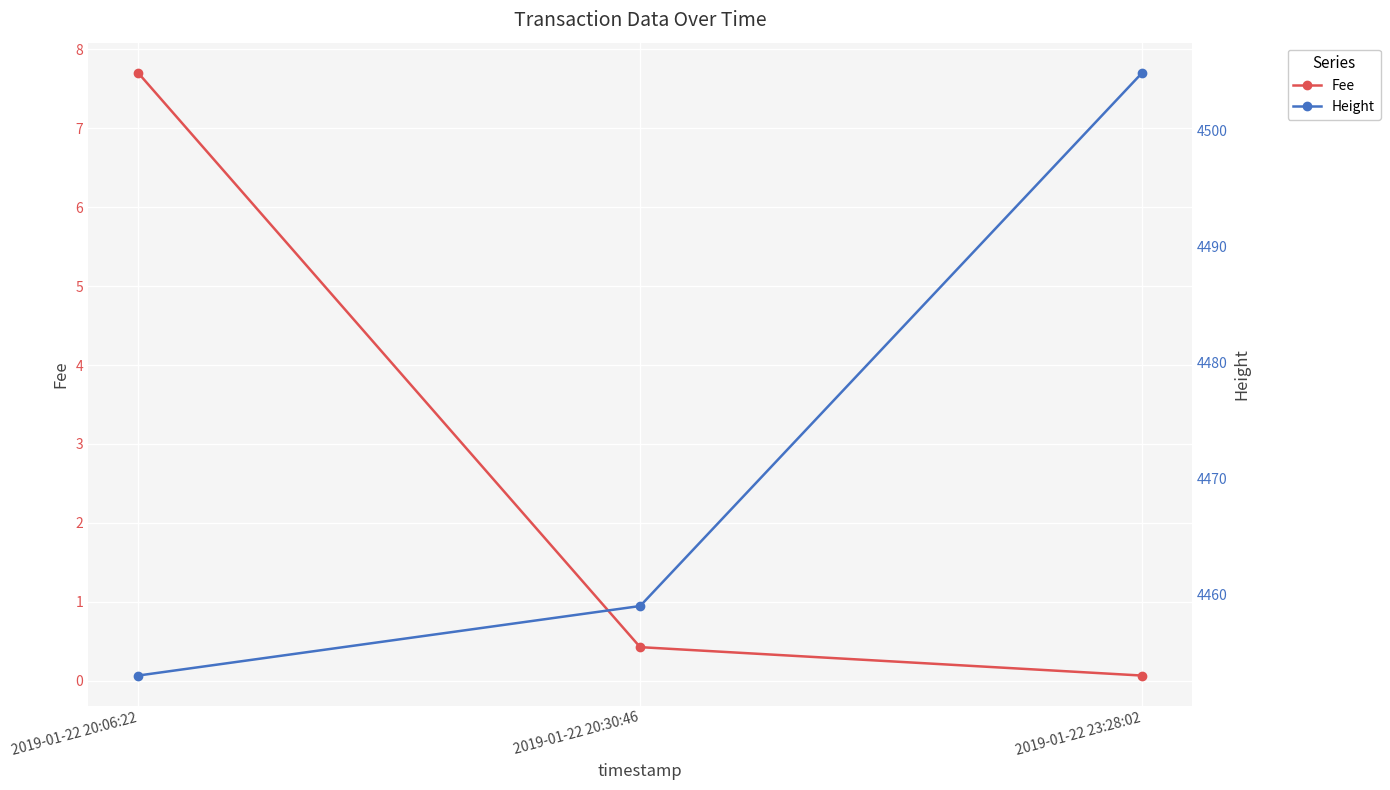

What is the smallest value displayed?

0.1